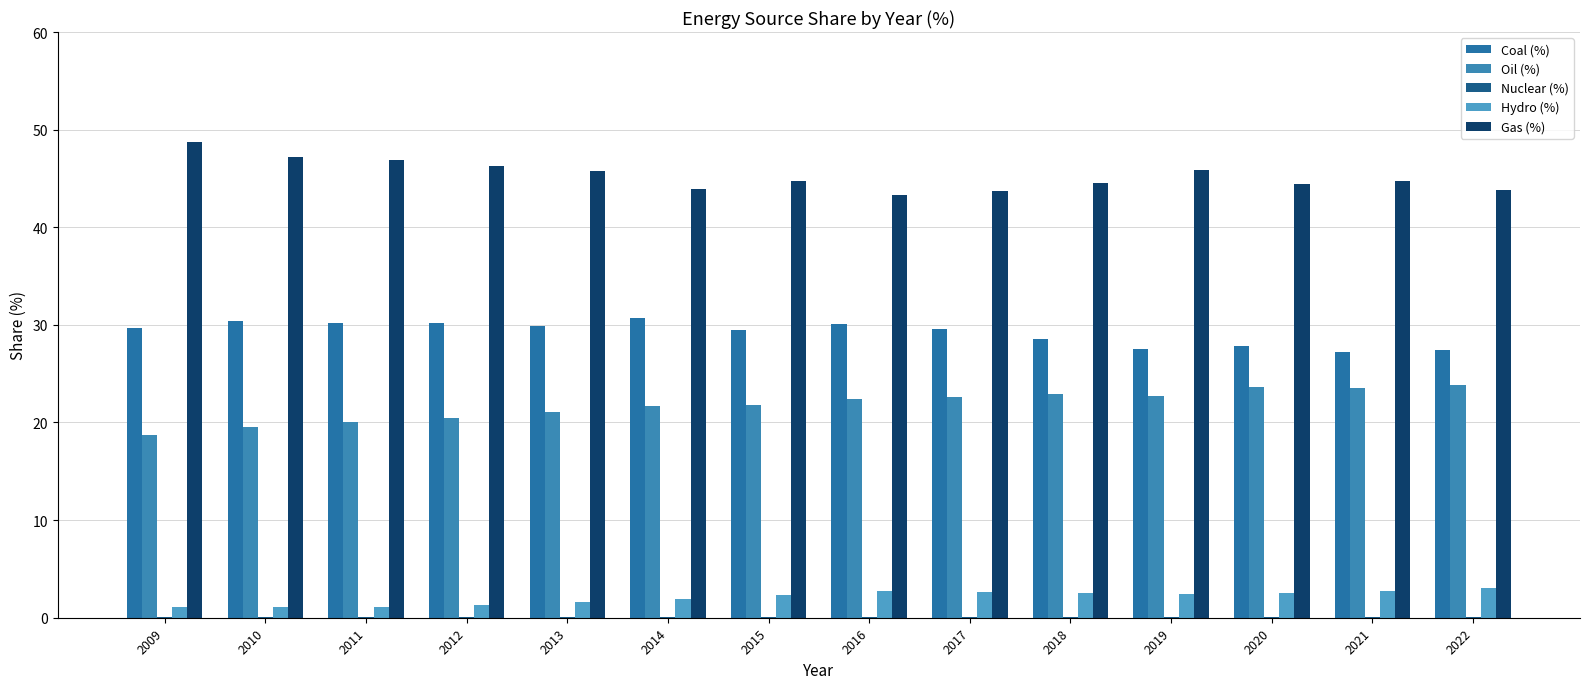

What is the difference between the Hydro (%) values at 2022 and 2019?

0.6